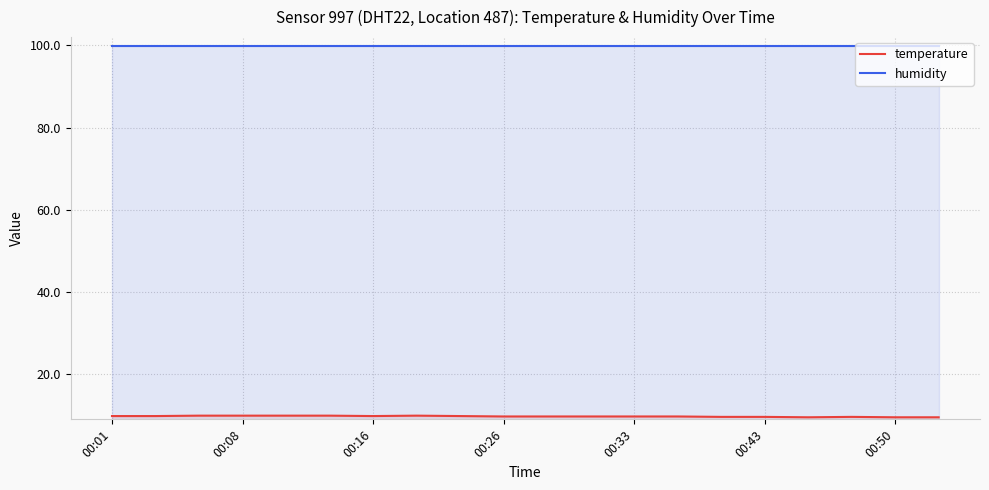

What is the greatest value displayed?

99.9